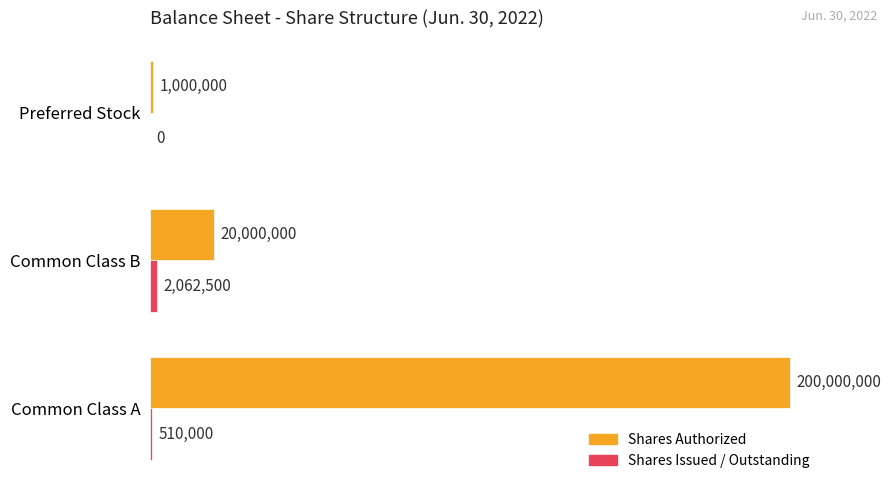

Which category has the highest value across all series?

Common Class A